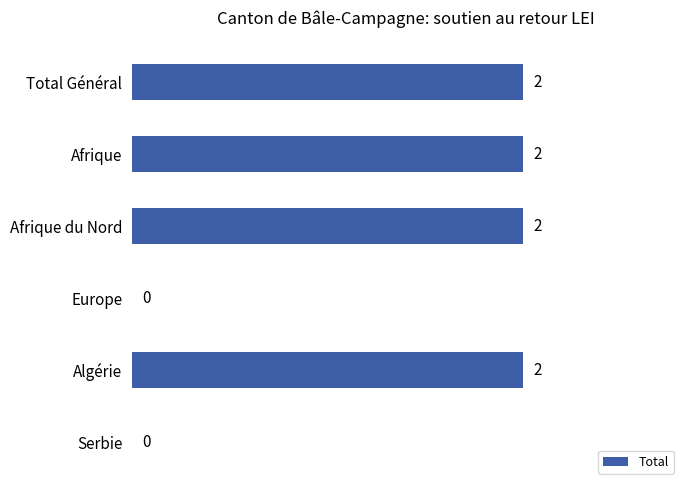

Is it true that the value at Total Général is 3?

False